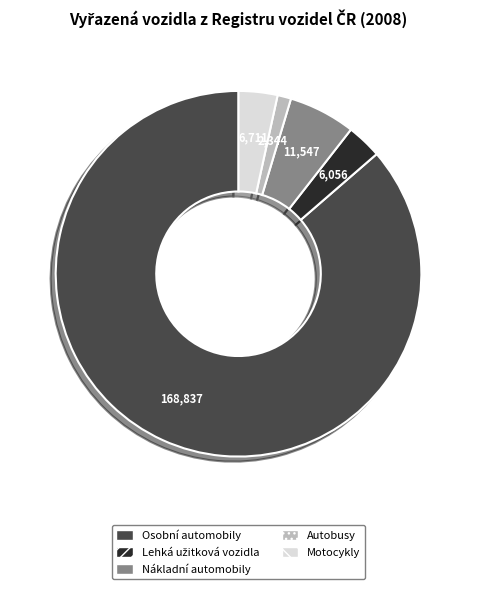

What is the ratio of the value at Nákladní automobily to the value at Autobusy?

4.9